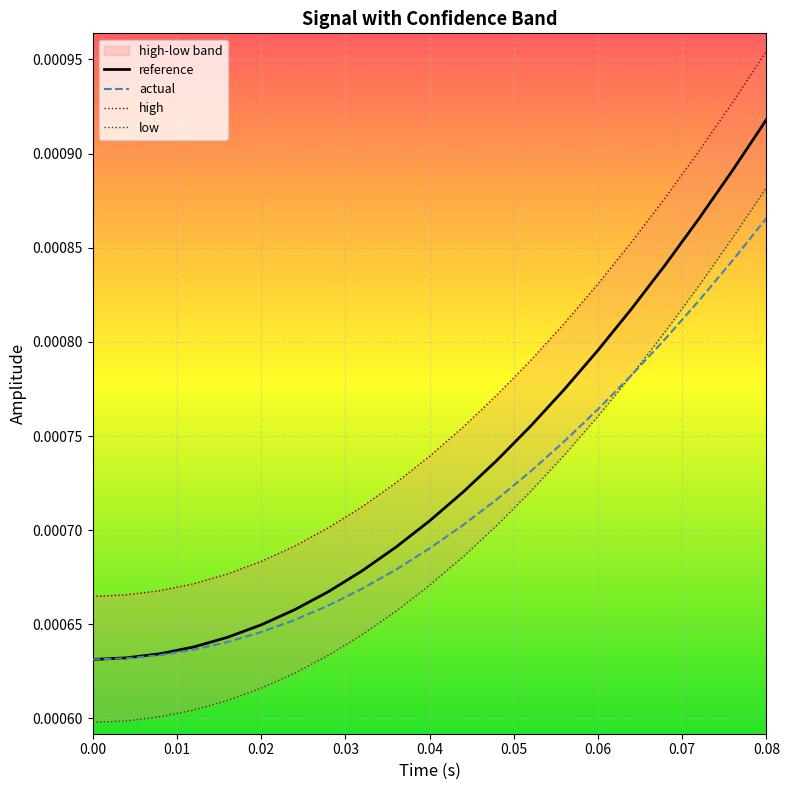

Count the high values in the range 0 to 1.

21